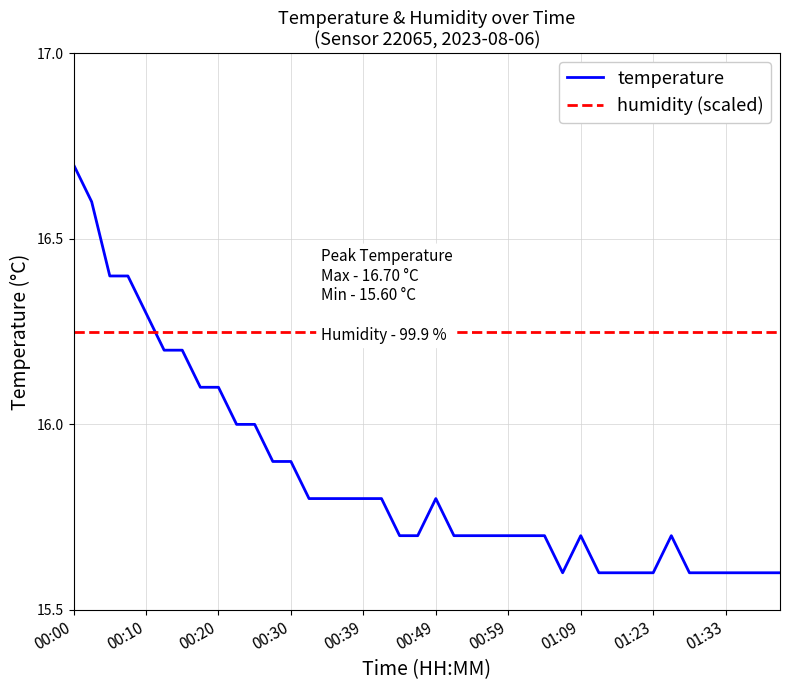

What is the difference between the highest and lowest values at 00:30?

0.4